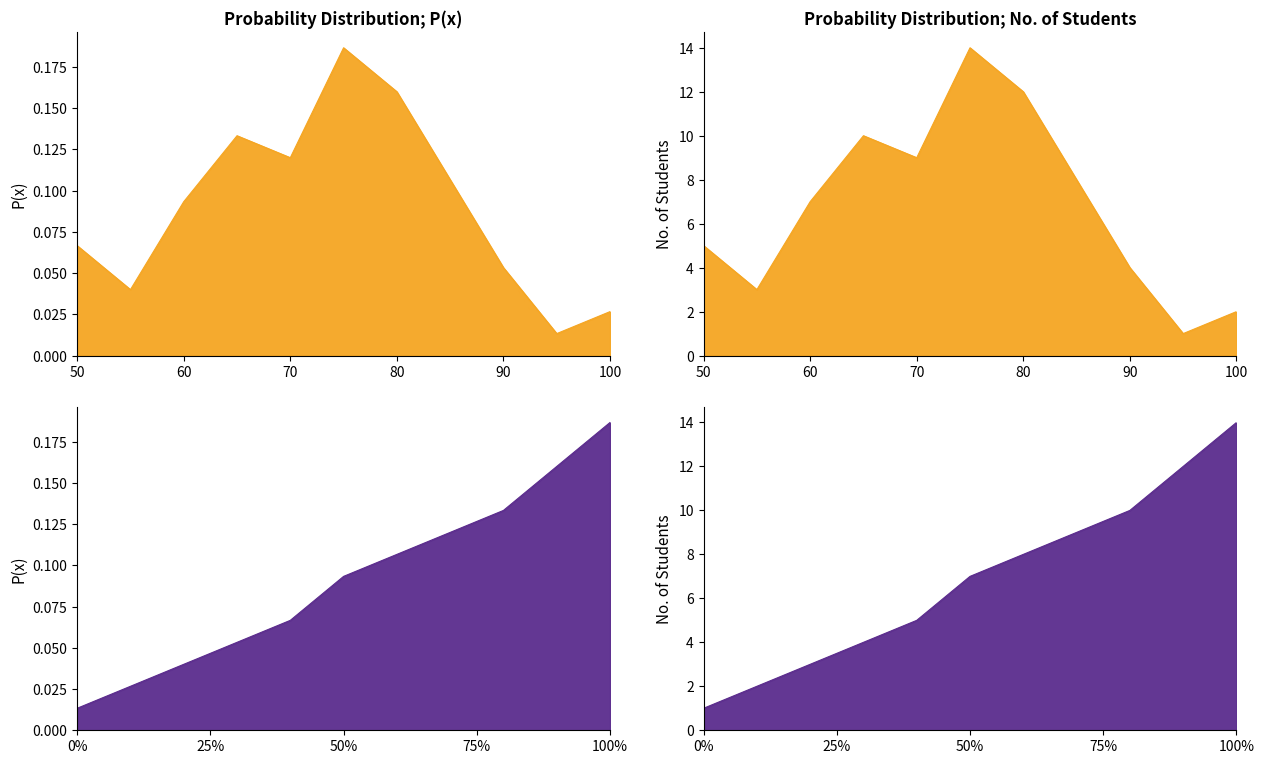

How many data points in P(x) are less than 7?

5